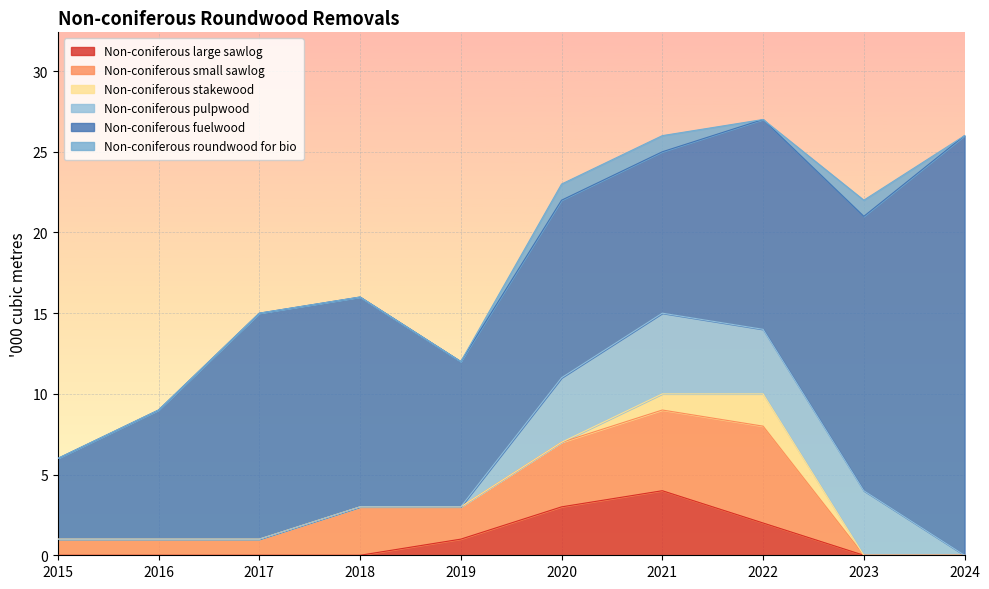

Where is Non-coniferous small sawlog nearest to the value 3?

2018